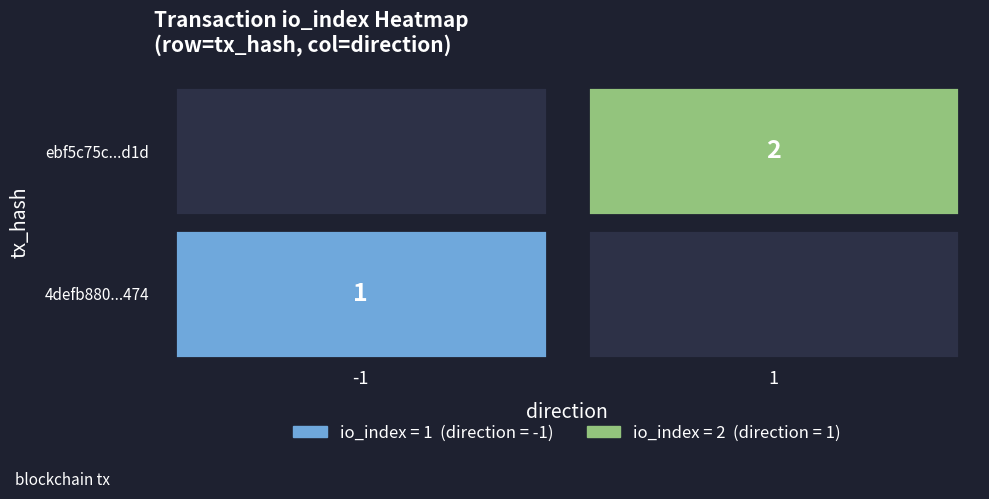

How many 4defb880944b8ee6c8572c0d0f9183cdf265474 values are between -1 and 1?

2